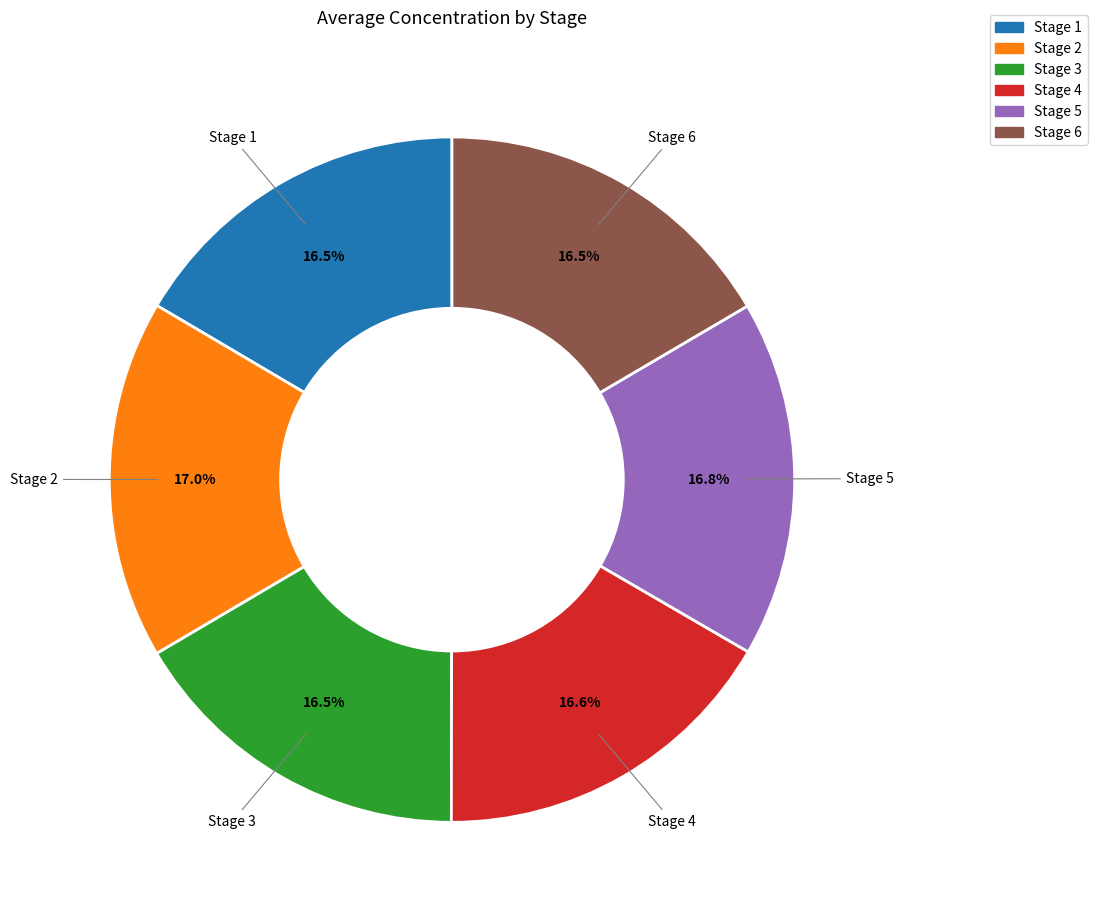

What percentage is the Stage 5 slice, to the nearest percent?

17%